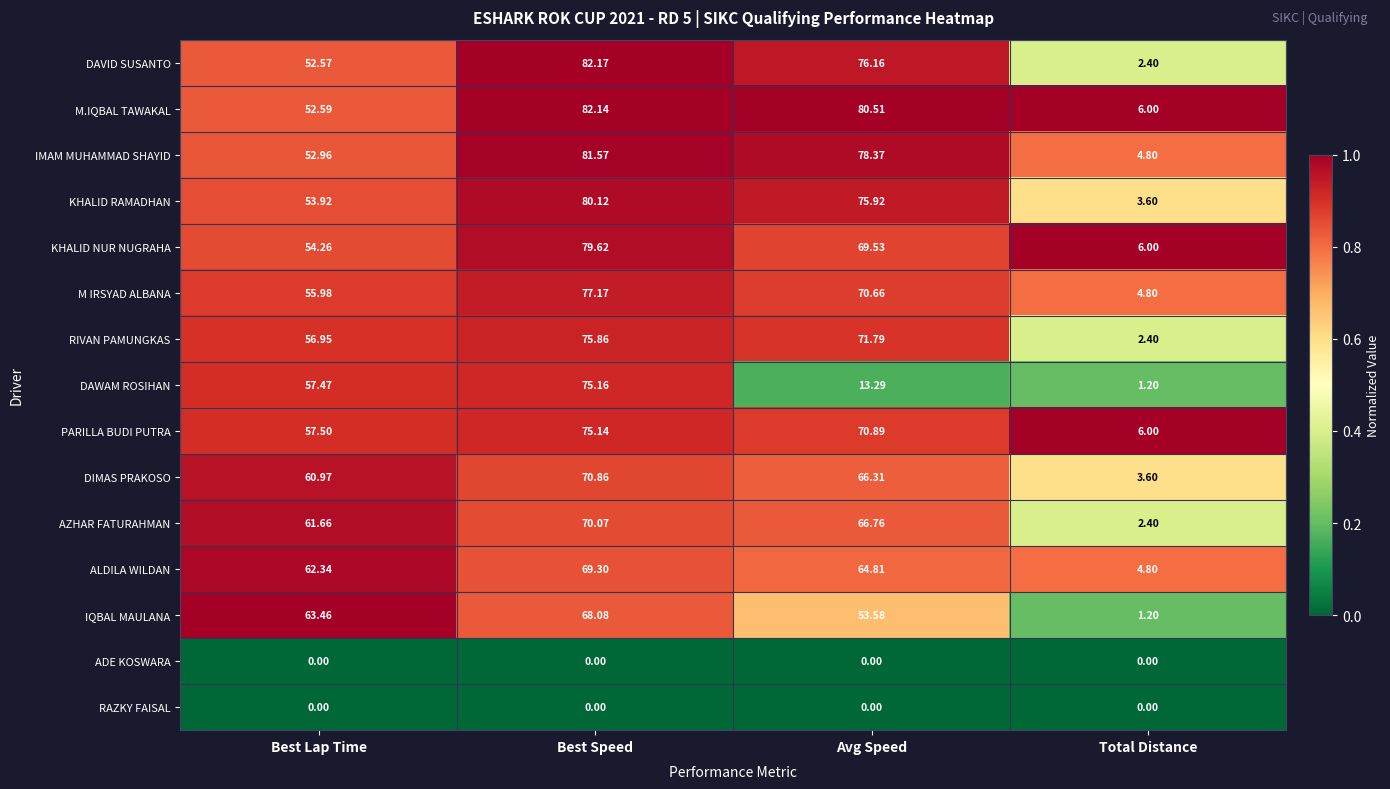

How many categories are shown in the chart?

4